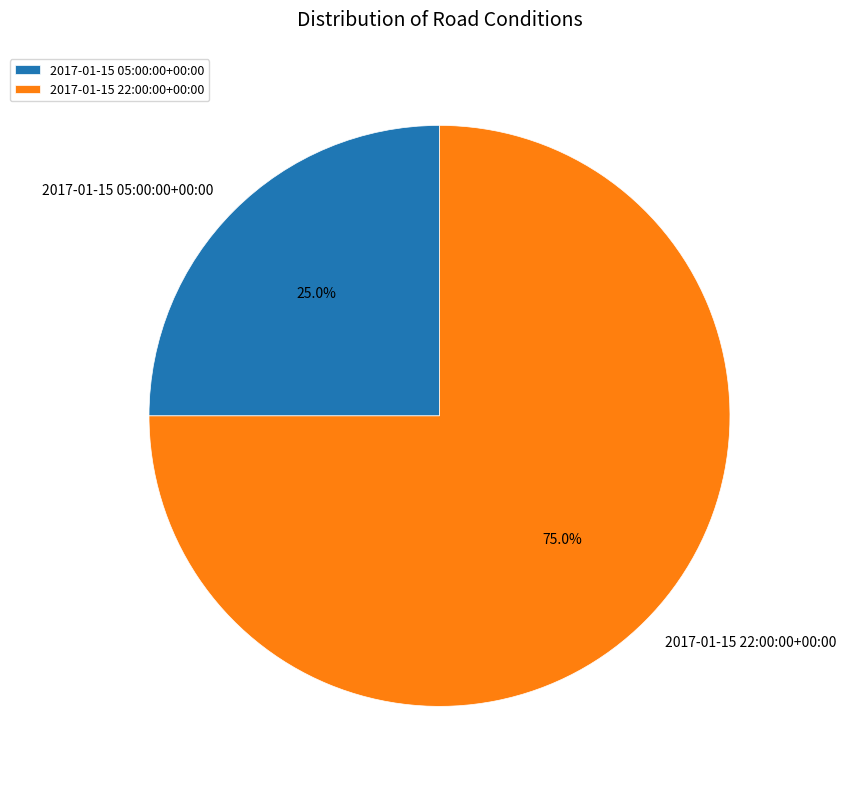

True or false: 2017-01-15 22:00:00+00:00 accounts for 75% of the total.

True